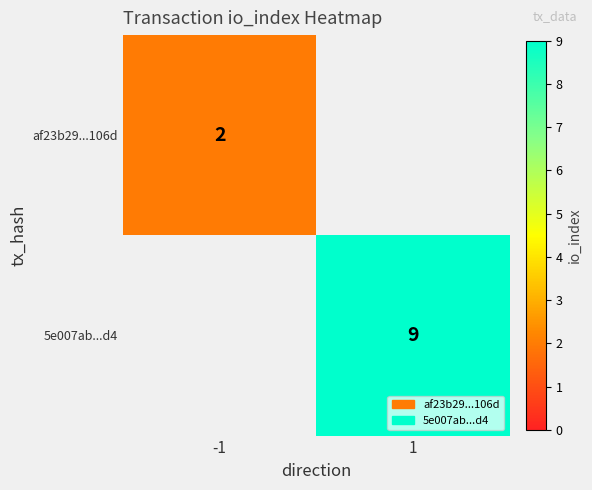

The af23b29...106d series shows 2 at -1. True or false?

True